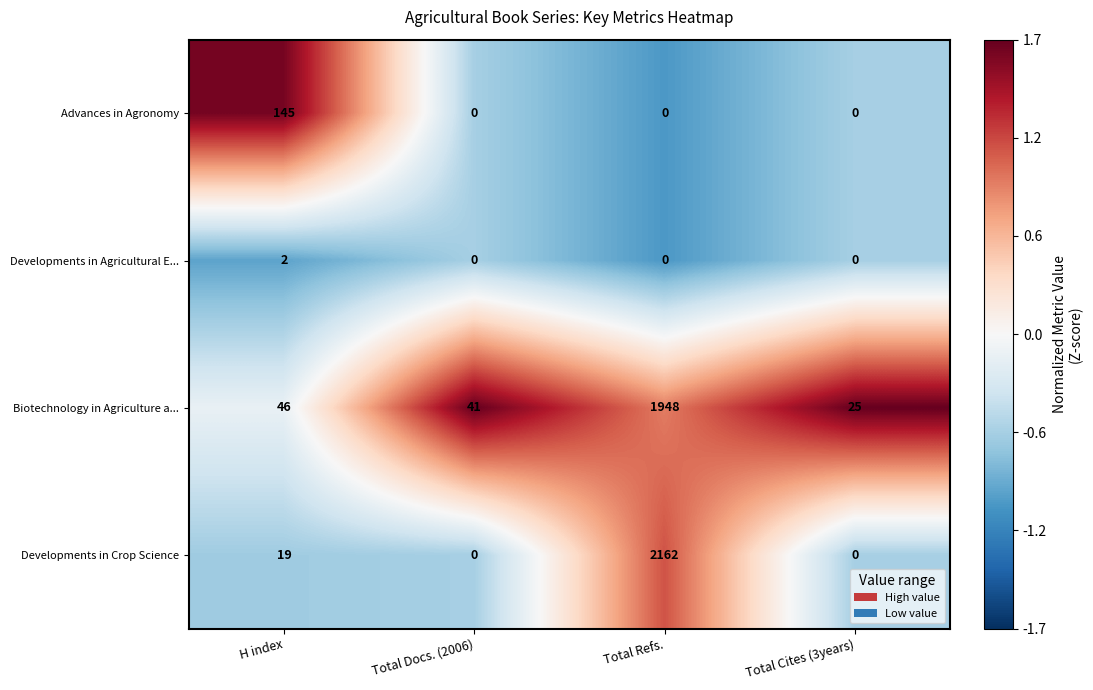

True or false: Biotechnology in Agriculture a... has a value of 6 at Total Cites (3years).

False